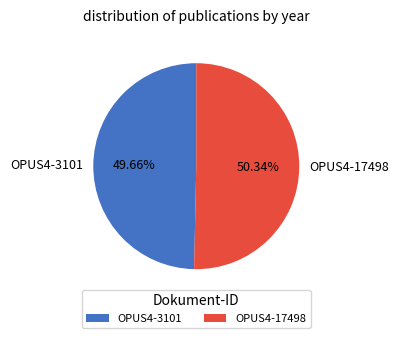

Rank the categories by value from lowest to highest.

OPUS4-3101, OPUS4-17498